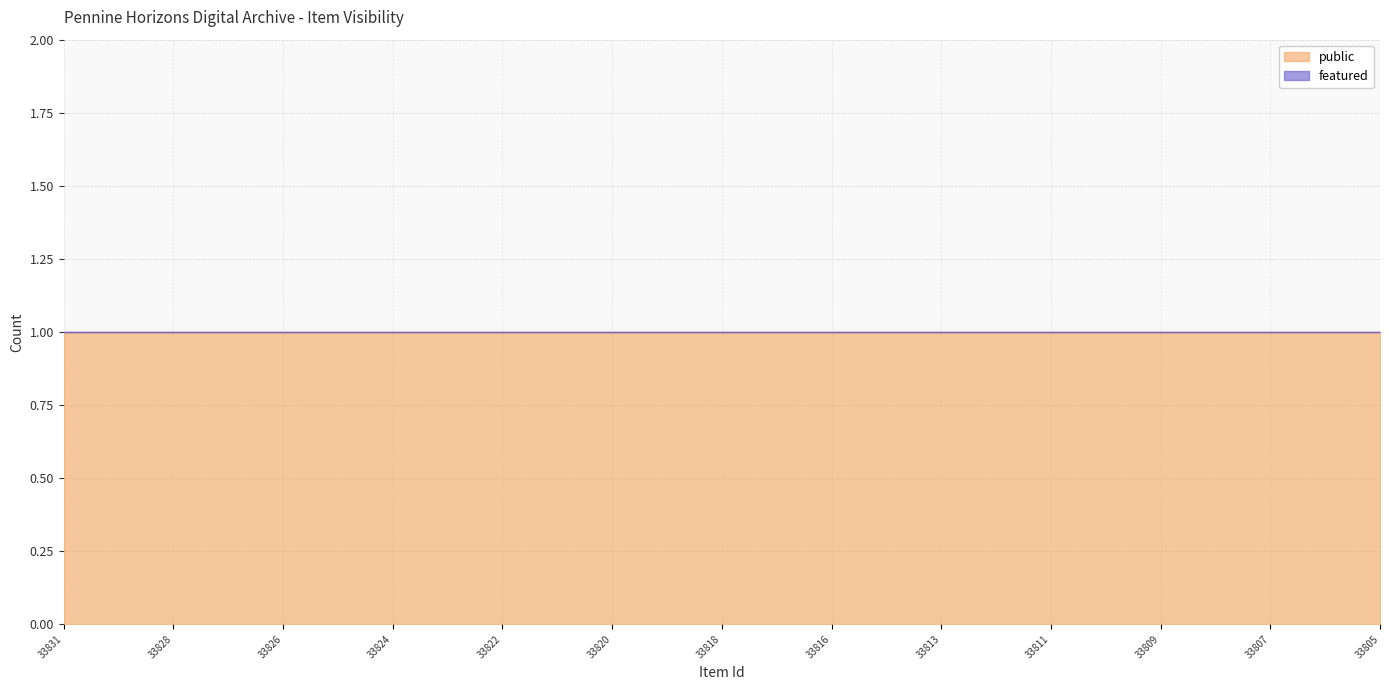

Which series has the largest total across all categories?

public